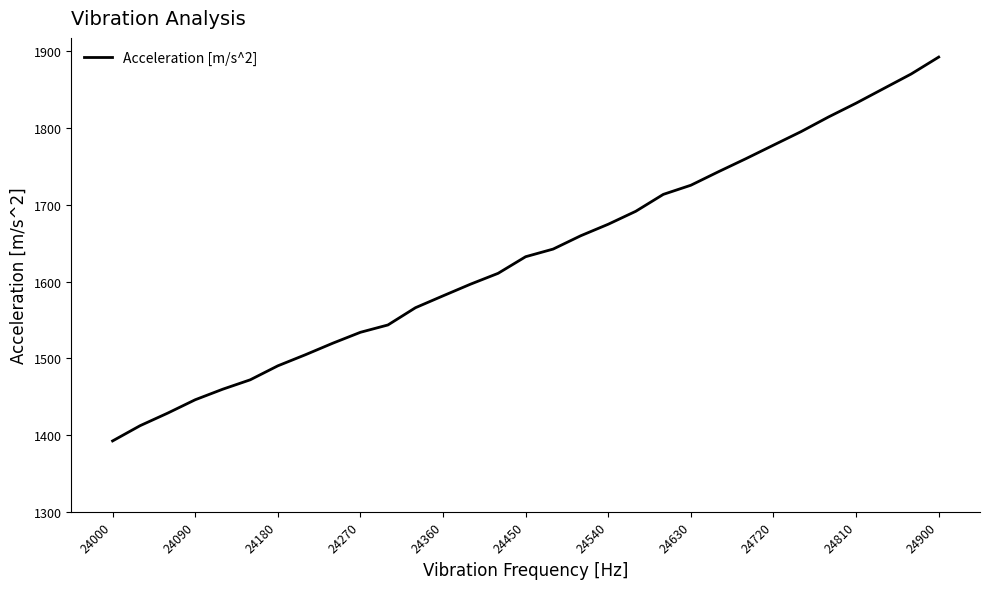

What is the difference between the maximum and minimum values?

500.1